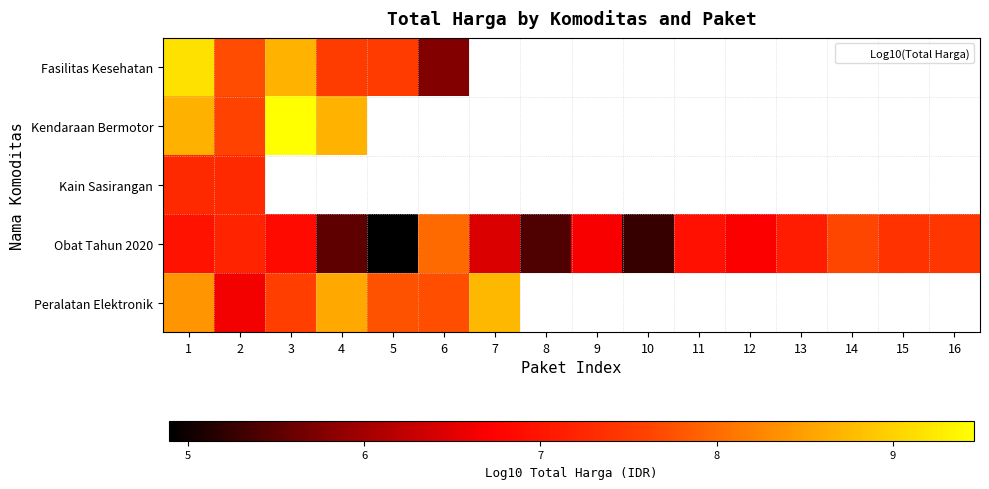

What is the difference between the Obat Tahun 2020 values at 16 and 4?

1.9